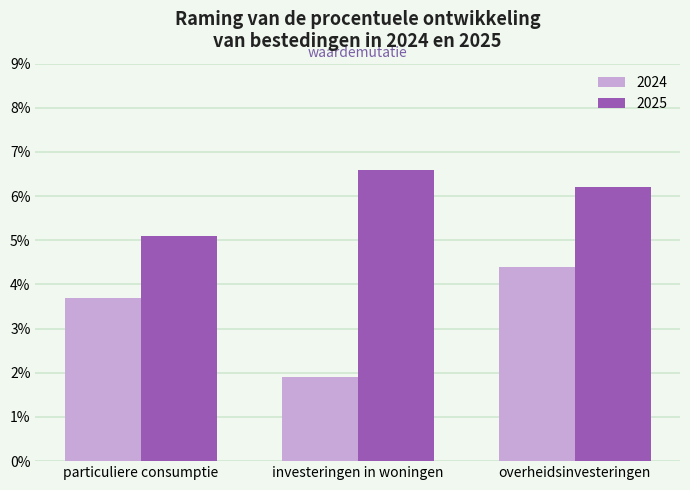

What are all the series names shown in the legend?

2024, 2025